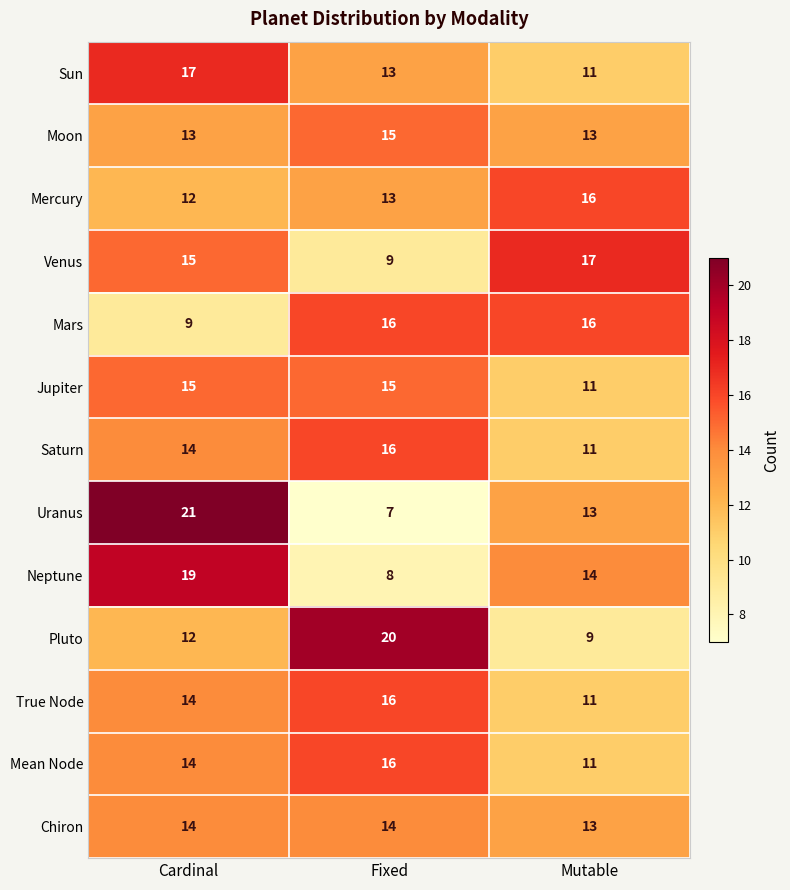

Which label corresponds to the smallest value in the chart?

Fixed